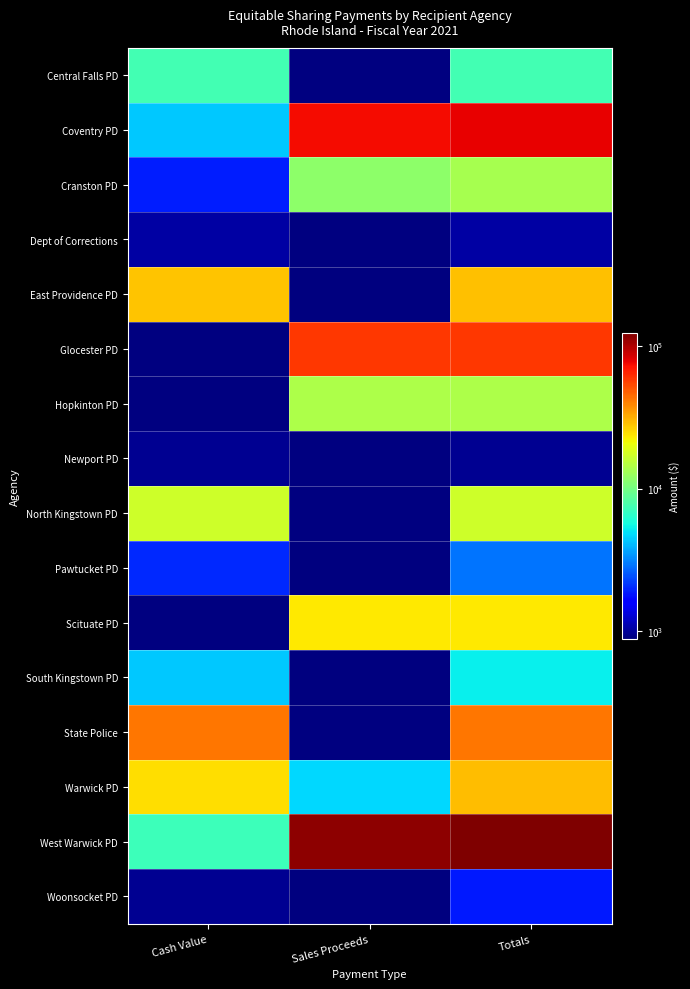

Reading right to left, extract all data points from this chart.

Central Falls PD: Totals=7508	Sales Proceeds=0	Cash Value=7508
Coventry PD: Totals=78362	Sales Proceeds=74032	Cash Value=4330
Cranston PD: Totals=13609	Sales Proceeds=11712	Cash Value=1897
Dept of Corrections: Totals=1051	Sales Proceeds=0	Cash Value=1051
East Providence PD: Totals=28799	Sales Proceeds=890	Cash Value=27909
Glocester PD: Totals=58442	Sales Proceeds=58442	Cash Value=0
Hopkinton PD: Totals=13957	Sales Proceeds=13957	Cash Value=0
Newport PD: Totals=973	Sales Proceeds=0	Cash Value=973
North Kingstown PD: Totals=17200	Sales Proceeds=0	Cash Value=17200
Pawtucket PD: Totals=2914	Sales Proceeds=890	Cash Value=2024
Scituate PD: Totals=23055	Sales Proceeds=23055	Cash Value=0
South Kingstown PD: Totals=5269	Sales Proceeds=890	Cash Value=4379
State Police: Totals=42556	Sales Proceeds=0	Cash Value=42556
Warwick PD: Totals=29198	Sales Proceeds=4743	Cash Value=24455
West Warwick PD: Totals=122627	Sales Proceeds=115516	Cash Value=7111
Woonsocket PD: Totals=1863	Sales Proceeds=890	Cash Value=973